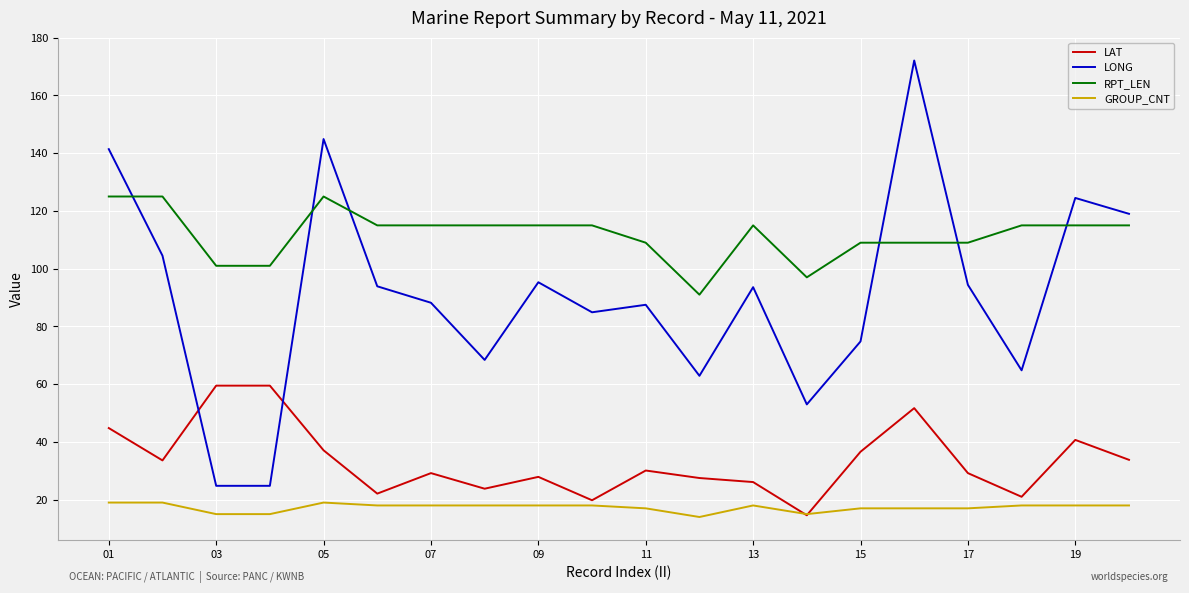

Rank the series by their maximum value, from lowest to highest.

GROUP_CNT, LAT, RPT_LEN, LONG